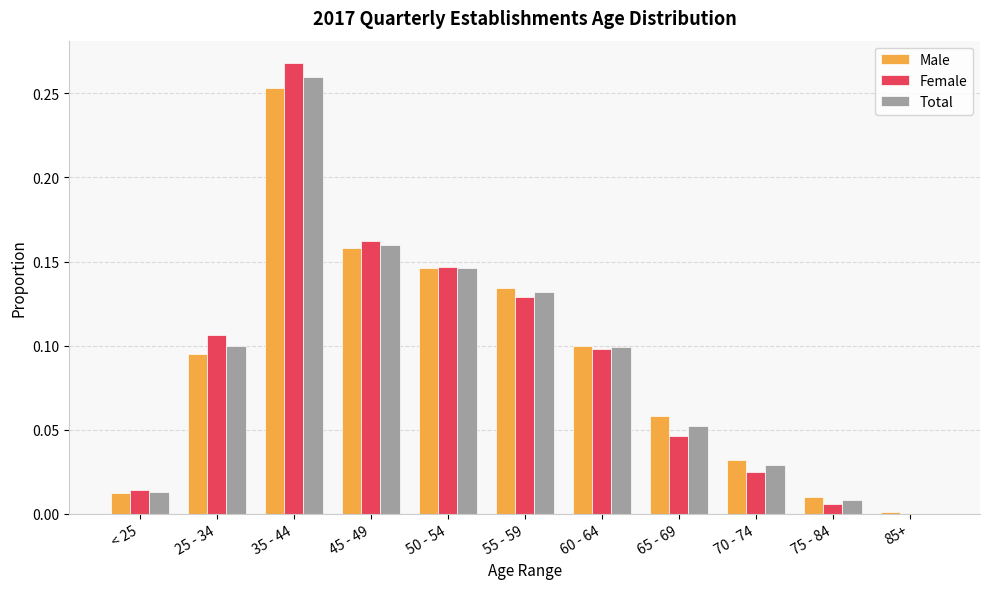

What is the sum of all Male values?

1.0